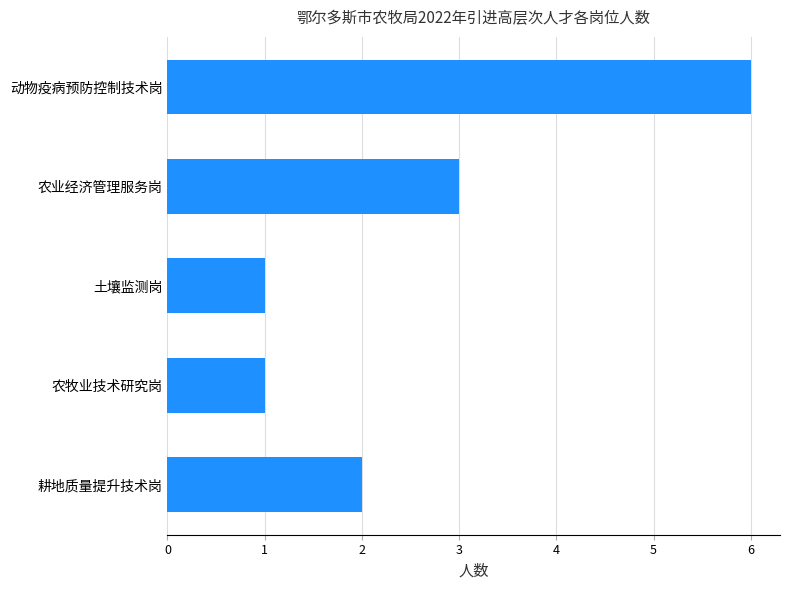

What is the change in value from 动物疫病预防控制技术岗 to 耕地质量提升技术岗?

-4